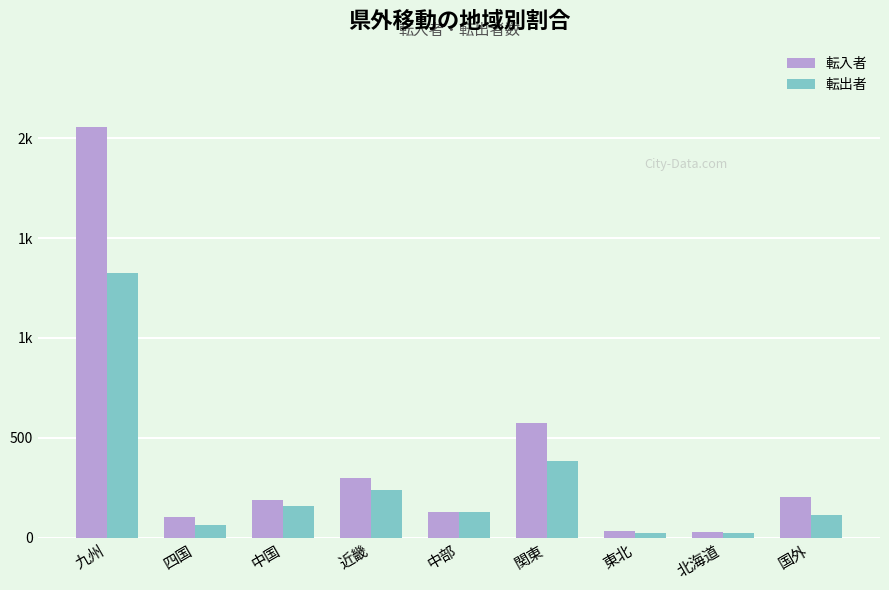

Is it true that 転入者 equals 84 at 中部?

False